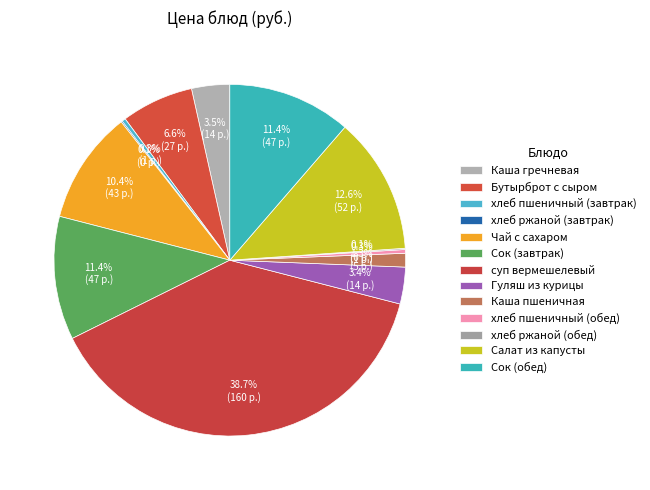

Which has a higher value, хлеб ржаной (обед) or Сок (обед)?

Сок (обед)